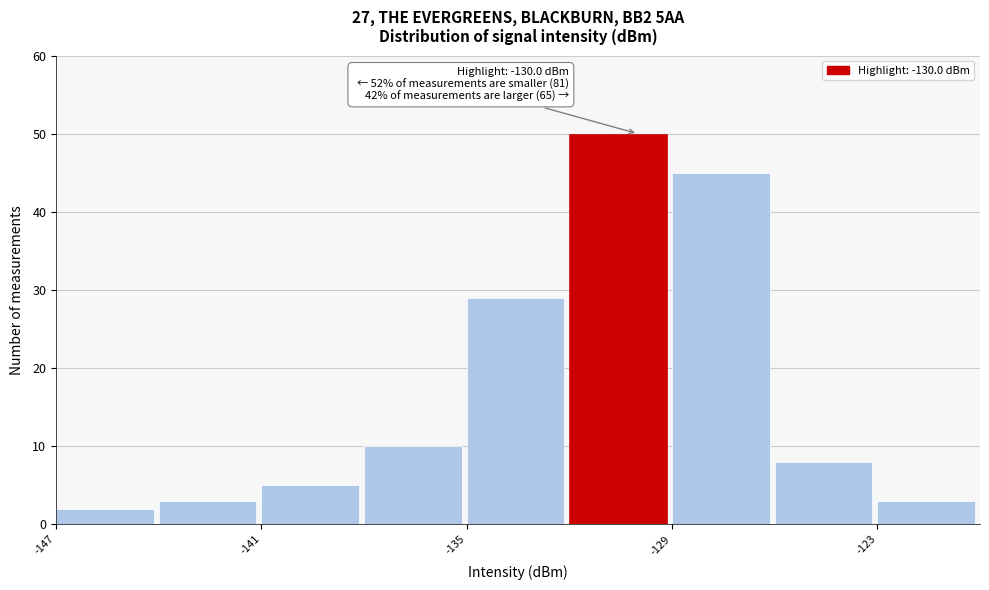

Around what value on the x-axis is the tallest bar? Give the approximate position of its centre, as read against the axis.

-131